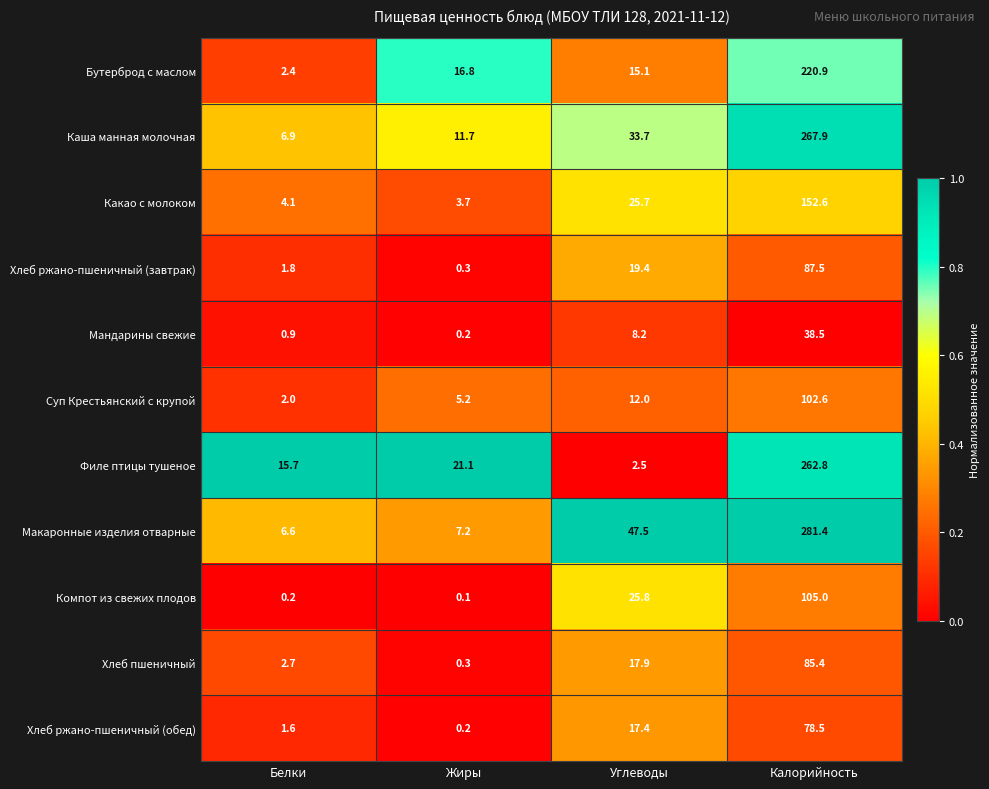

At which category is the sum across all series the highest?

Калорийность